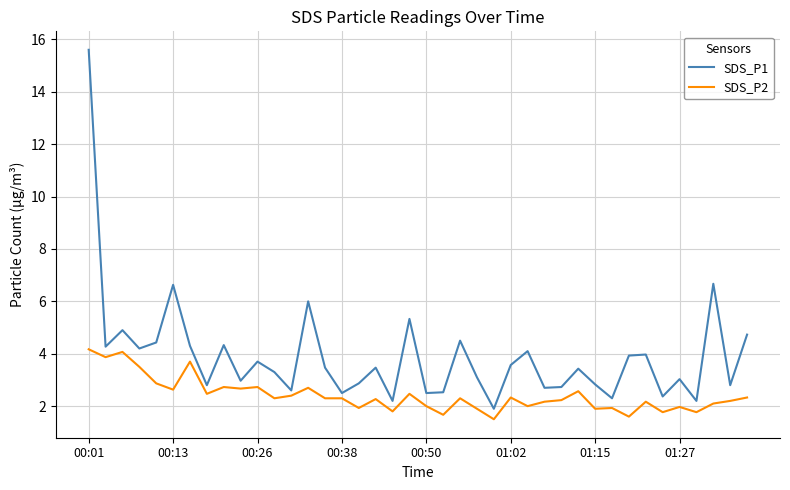

What is the lowest value of the SDS_P2 series?

1.5